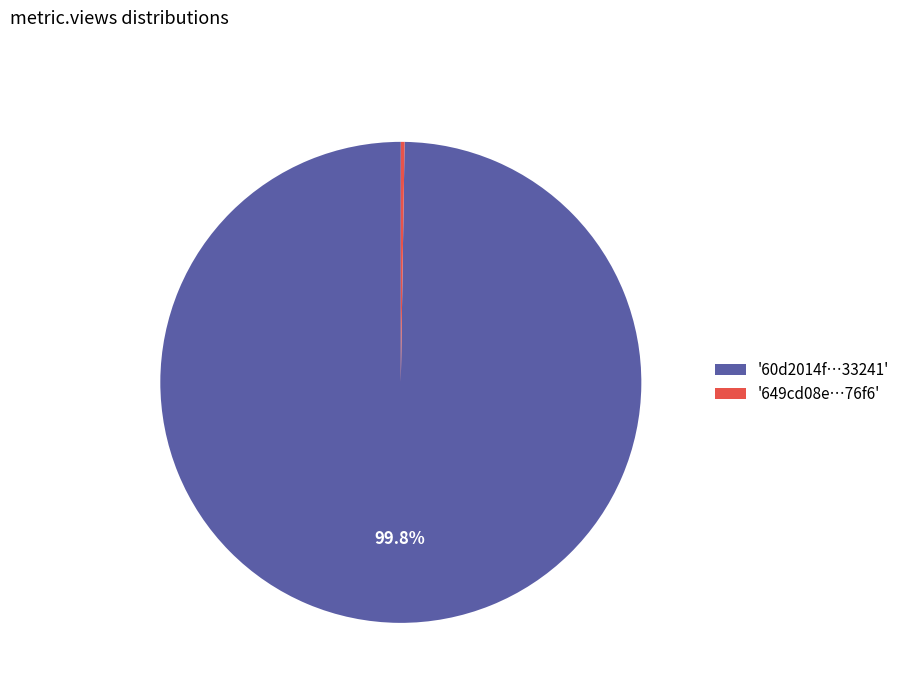

Is '60d2014f…33241' the majority of the pie?

Yes